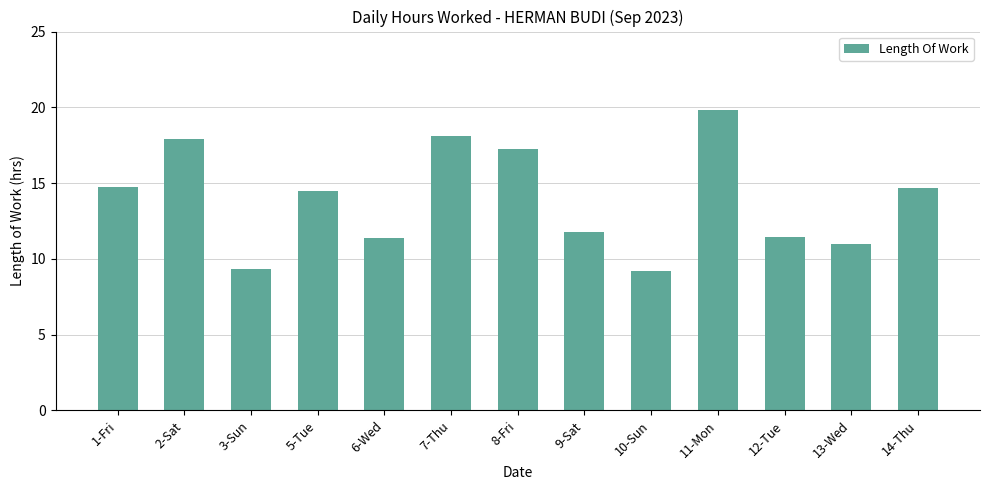

What is the label of the 11th bar from the right?

3-Sun